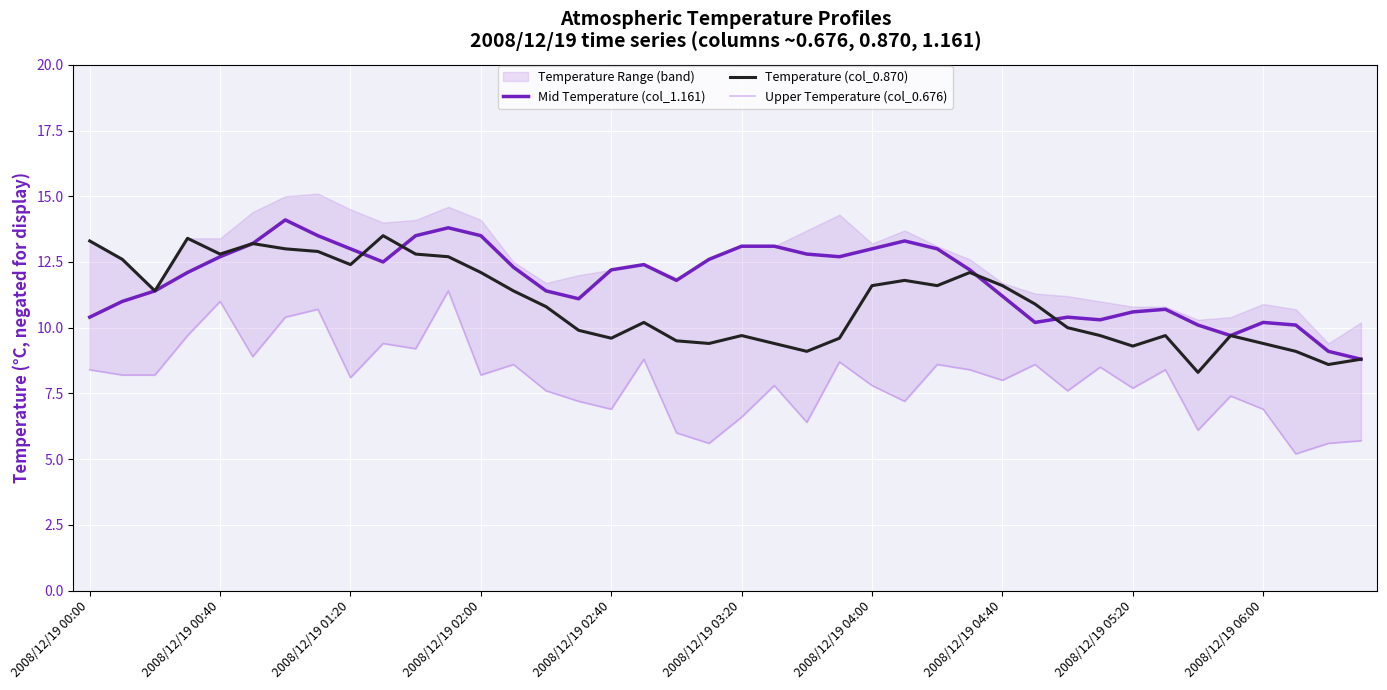

How many data points in Upper Temperature (col_0.676) are above 8?

21